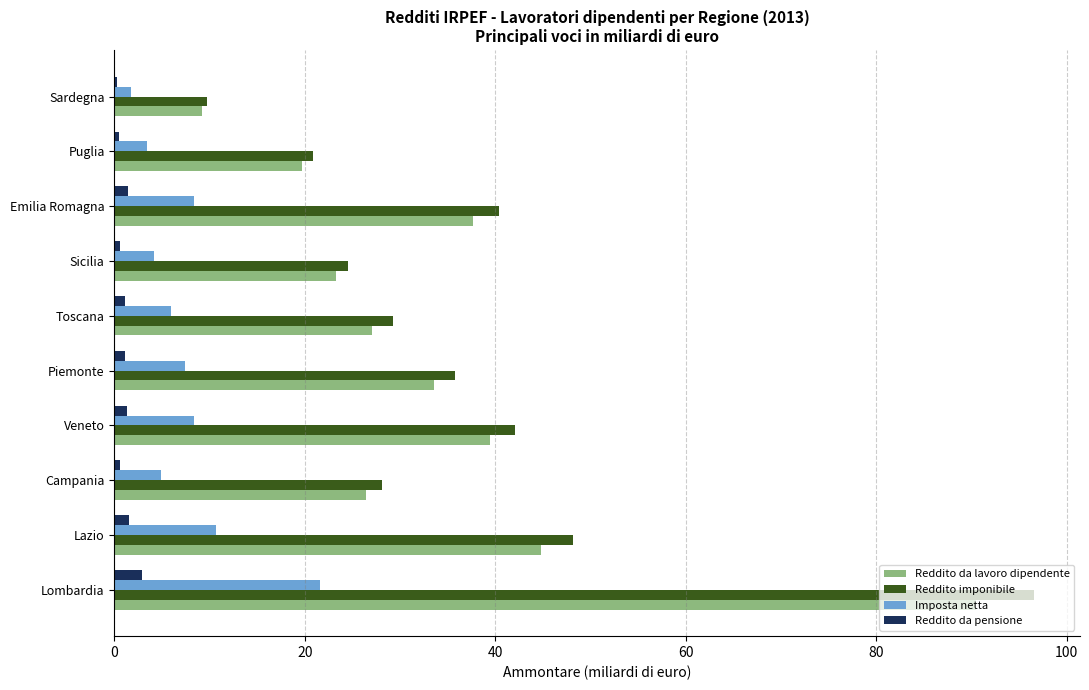

How many series are shown in this chart?

4